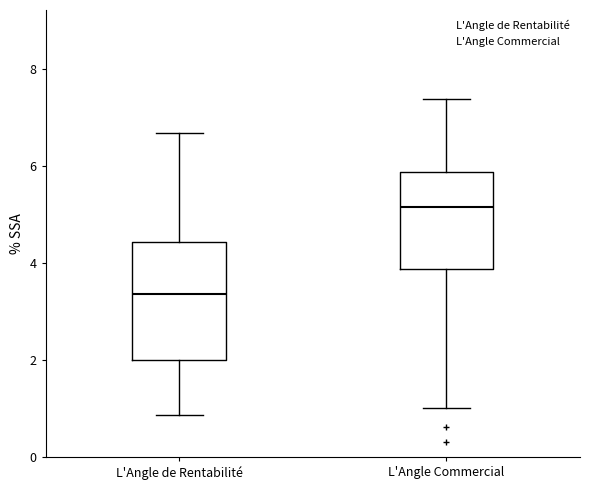

Which box has the lowest median line?

L'Angle de Rentabilité